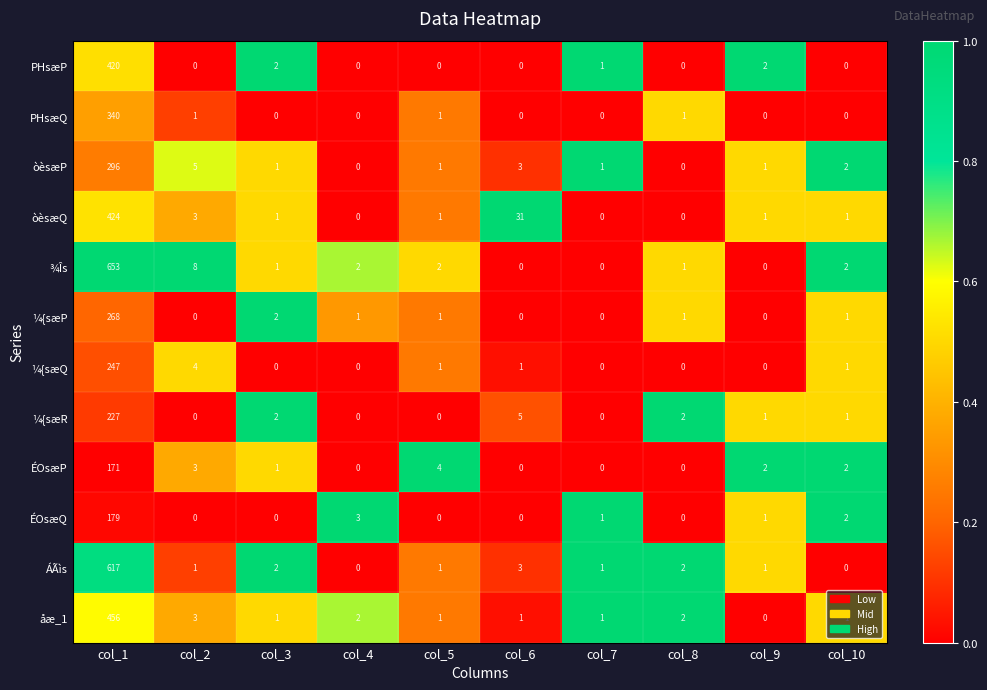

At which category is the sum across all series the highest?

col_1